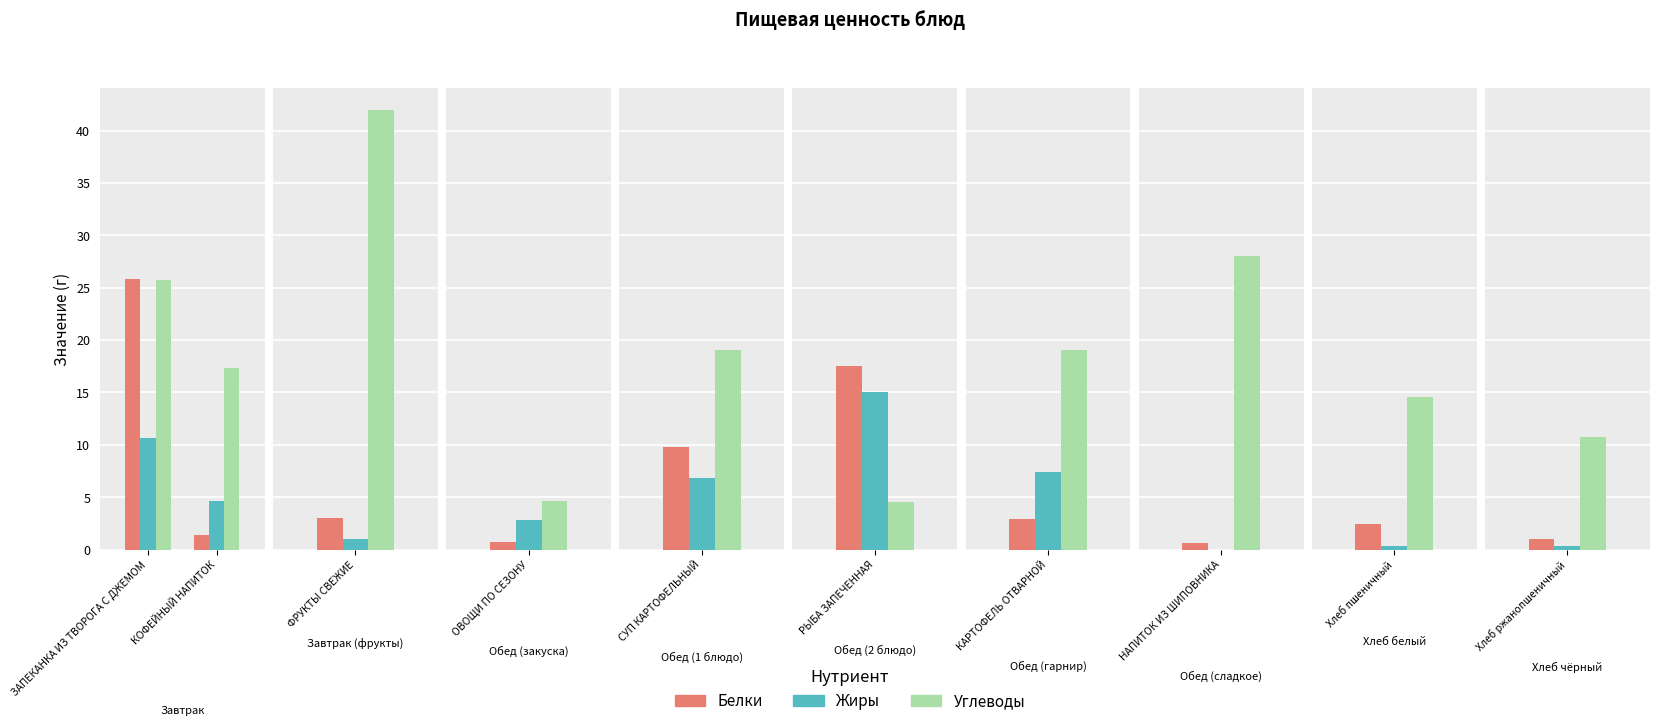

How many data points in Белки are above 25?

1